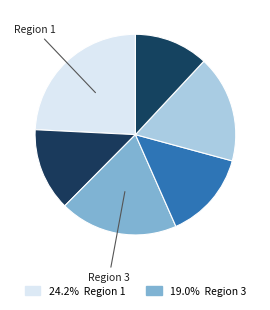

How many slices are in this pie chart?

6